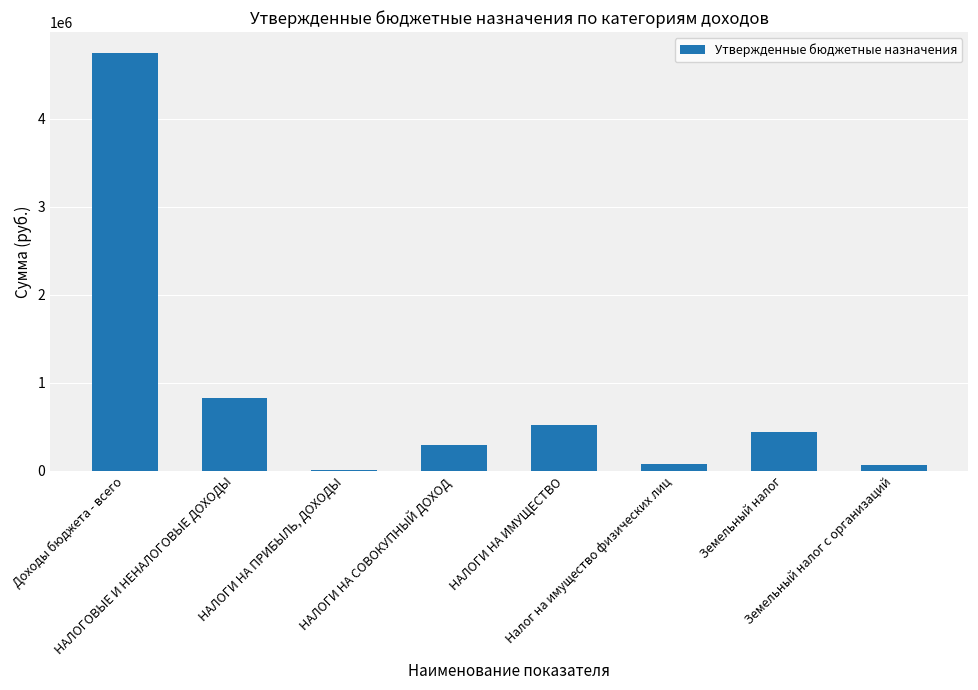

What is the maximum value shown in the chart?

4749500